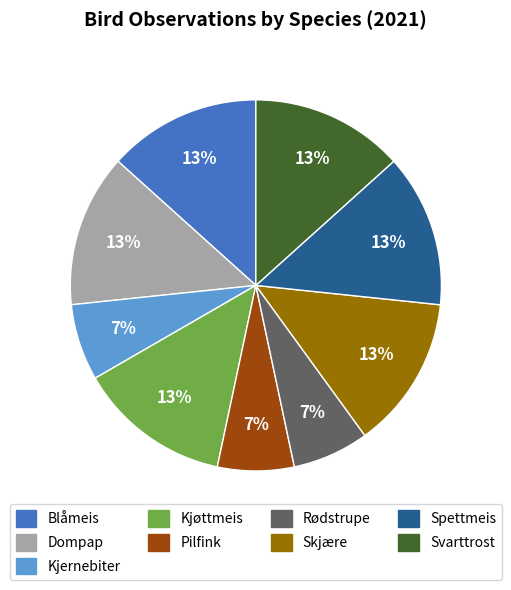

To the nearest percent, what is the average slice percentage?

11%